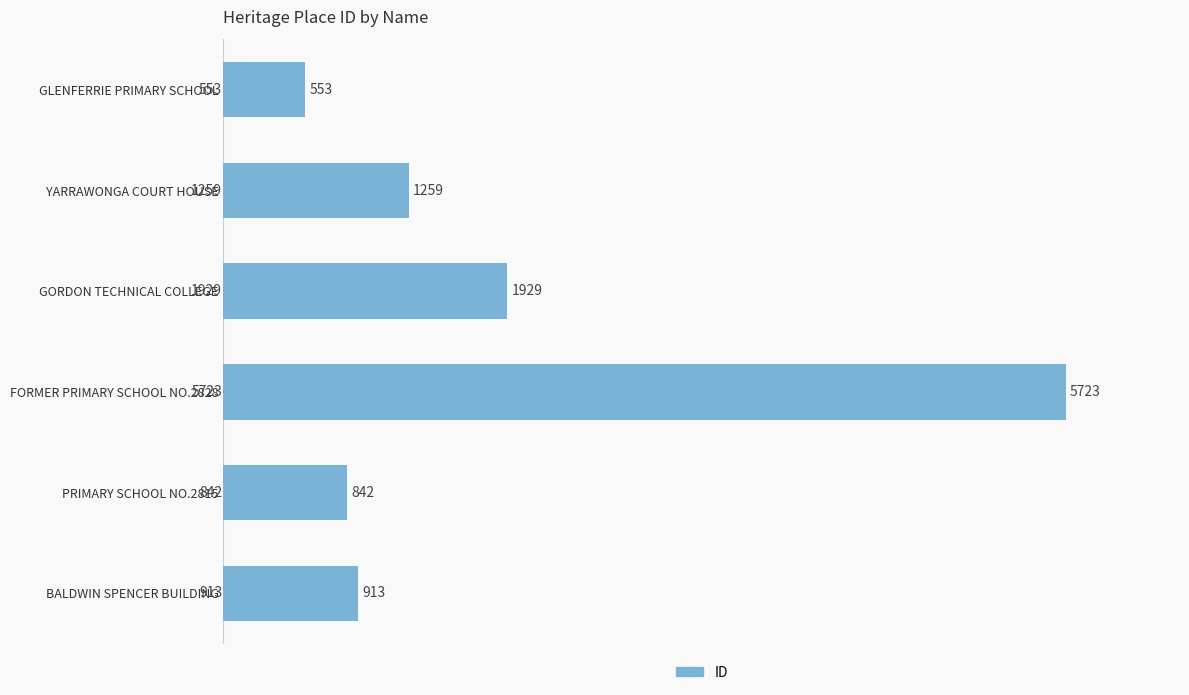

Where is the data nearest to the value 3138?

GORDON TECHNICAL COLLEGE